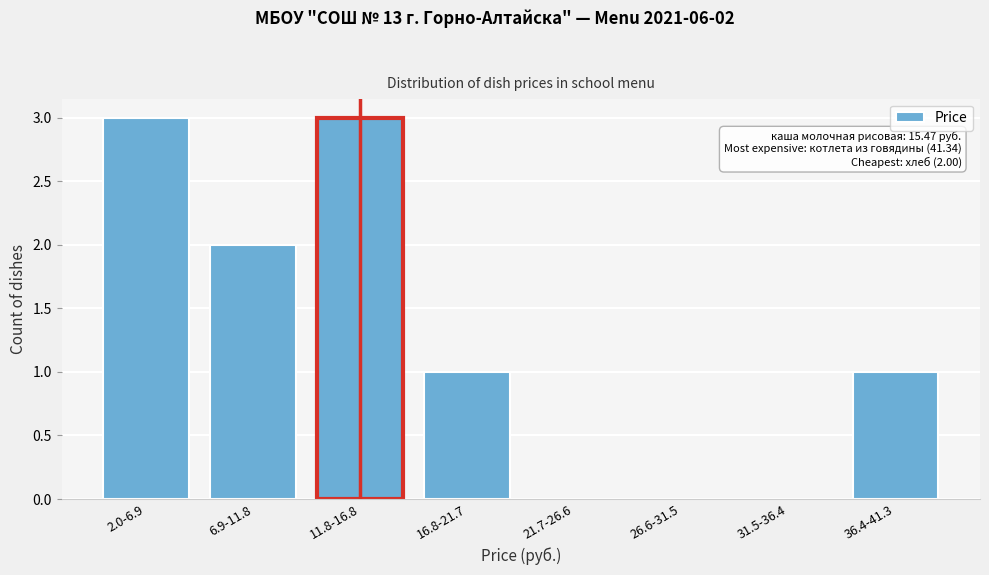

Reading left to right, transcribe all the data shown in this chart.

2.0-6.9=3	6.9-11.8=2	11.8-16.8=3	16.8-21.7=1	21.7-26.6=0	26.6-31.5=0	31.5-36.4=0	36.4-41.3=1